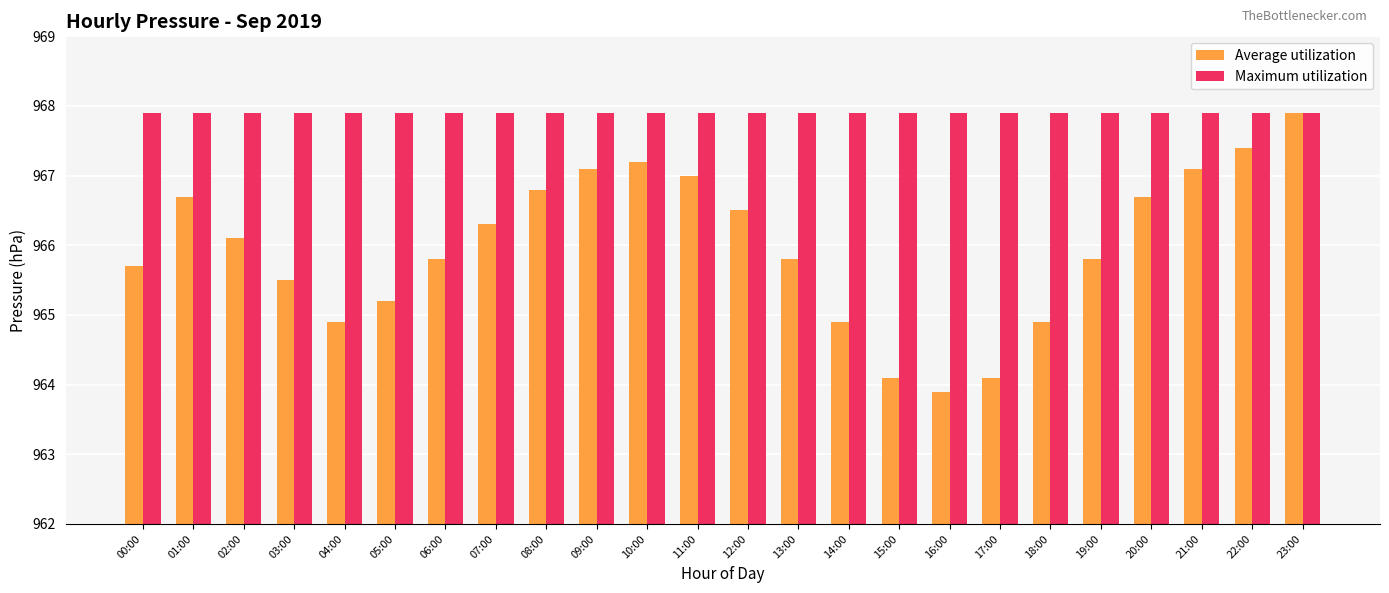

What position from the left is 10:00?

11